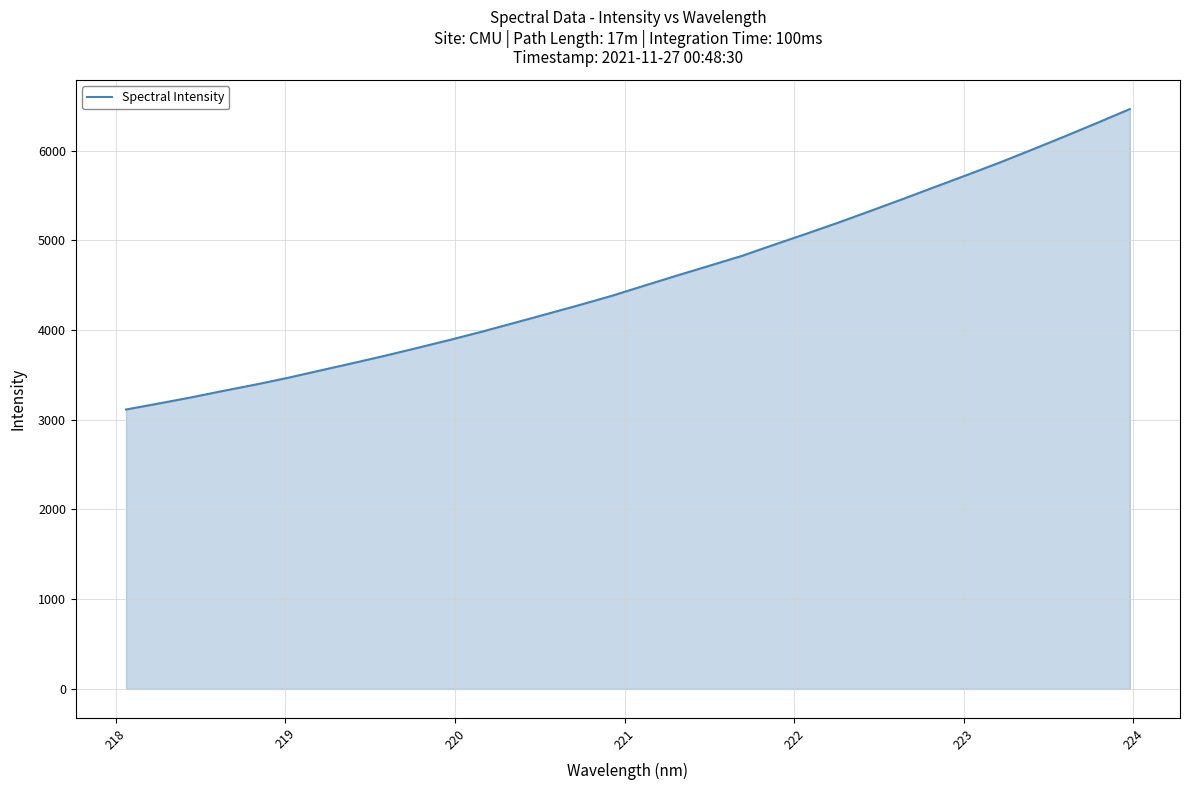

What is the minimum value shown in the chart?

3114.1